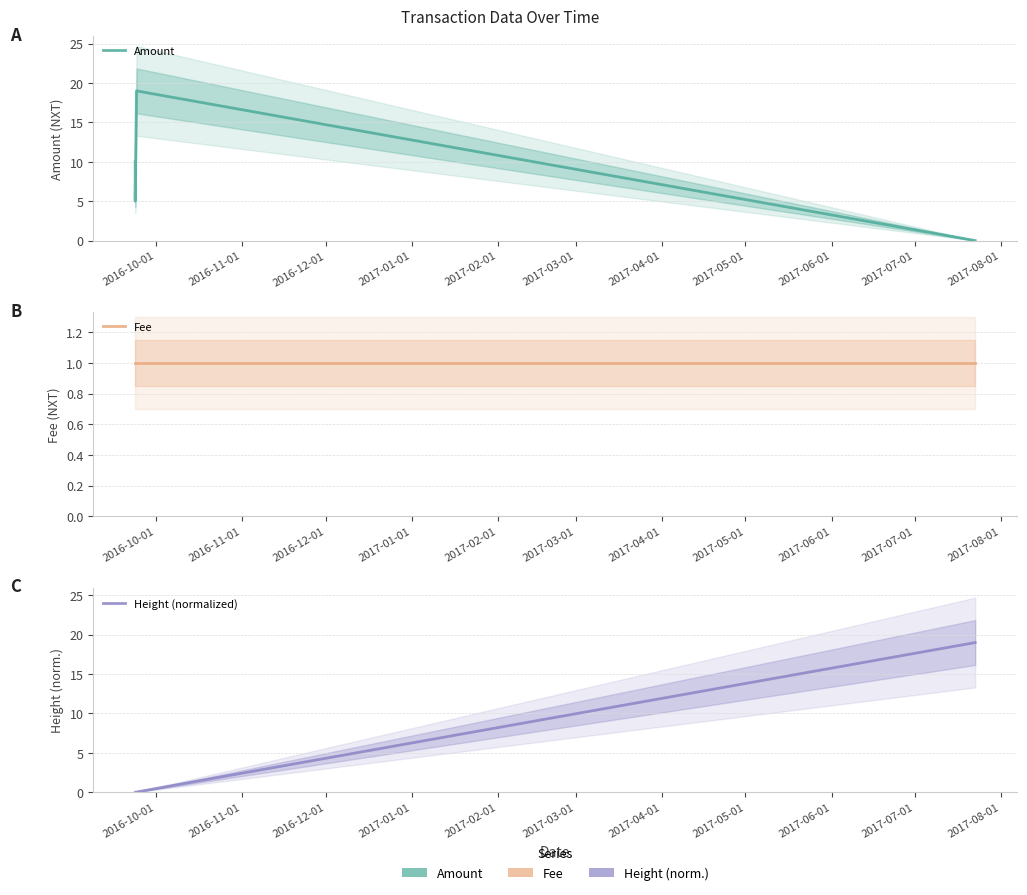

Reading left to right, extract all data points from this chart.

Amount: 10.0	5.0	5.0	19.0	0.0
Fee: 1.0	1.0	1.0	1.0	1.0
Height (normalized): 0.0	0.0	0.0	0.0	19.0